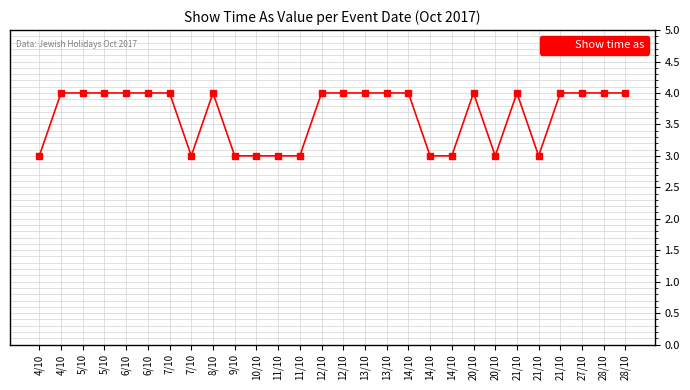

How many lines are shown in the chart?

1